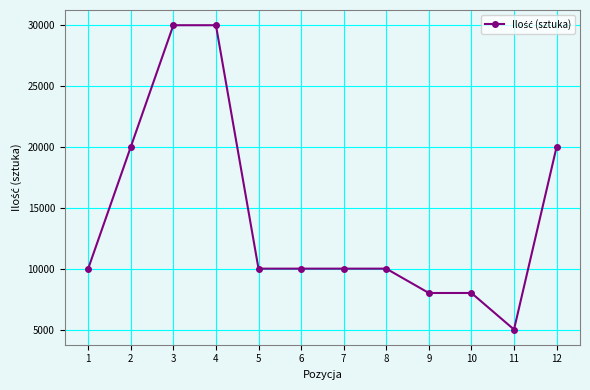

Is it true that the value at 9 is 8000?

True